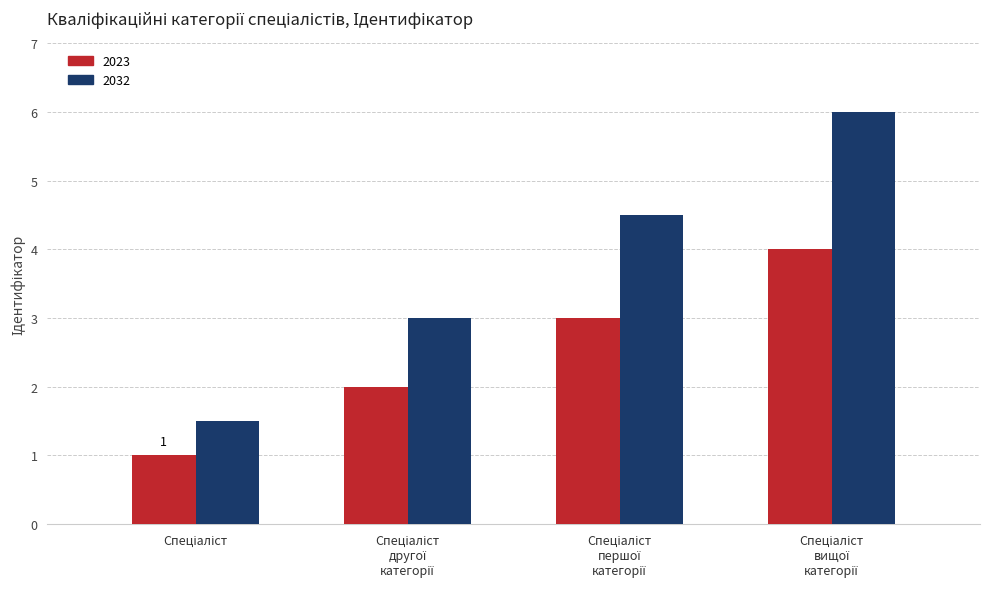

Which series has the widest spread of values?

2032